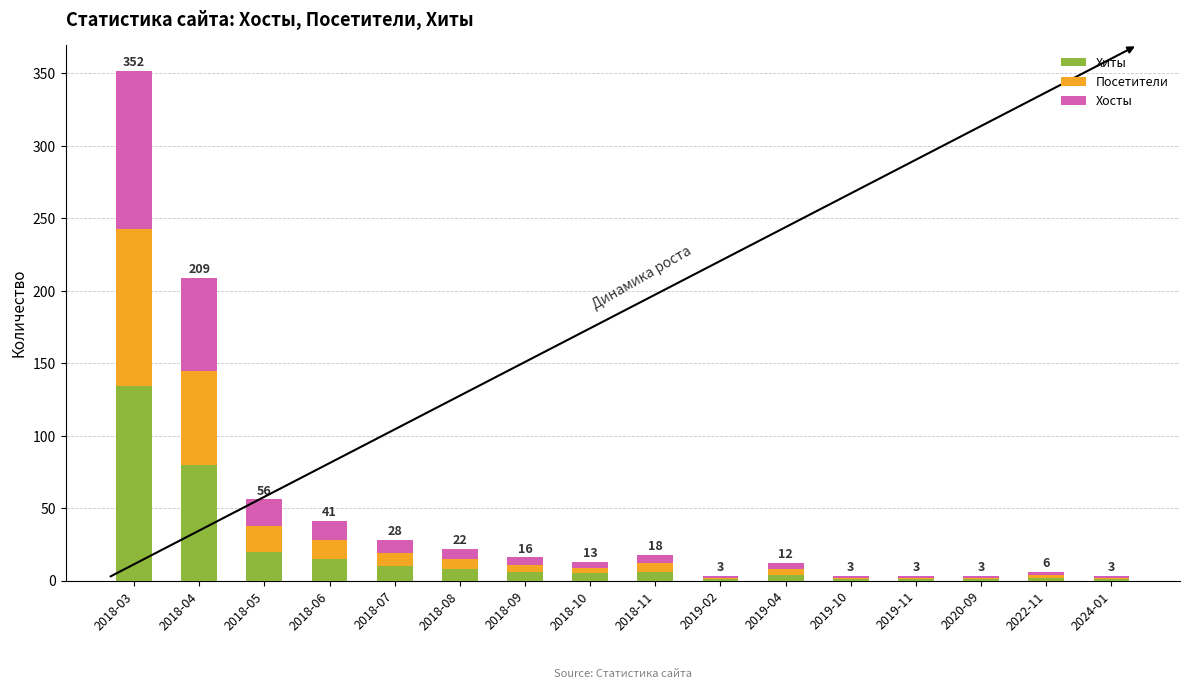

What is the total value across all series at 2018-05?

56